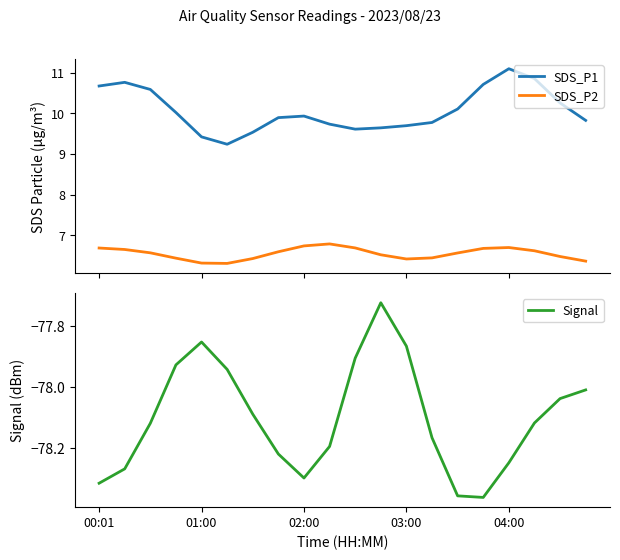

What is the sum of all Signal values?

-1562.0